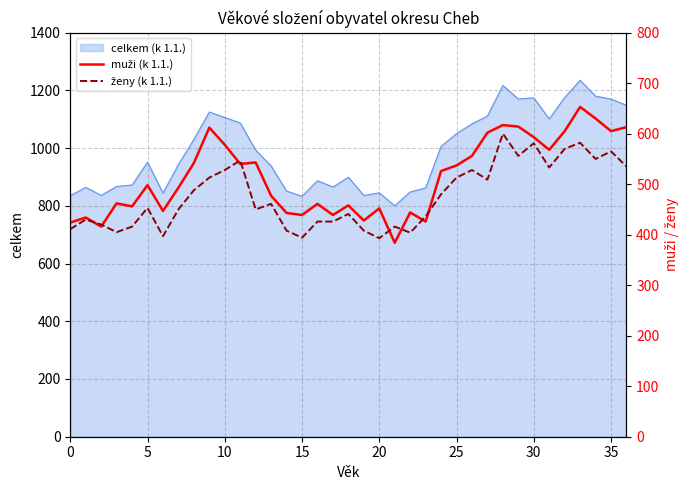

What is the lowest value of the celkem (k 1.1.) series?

800